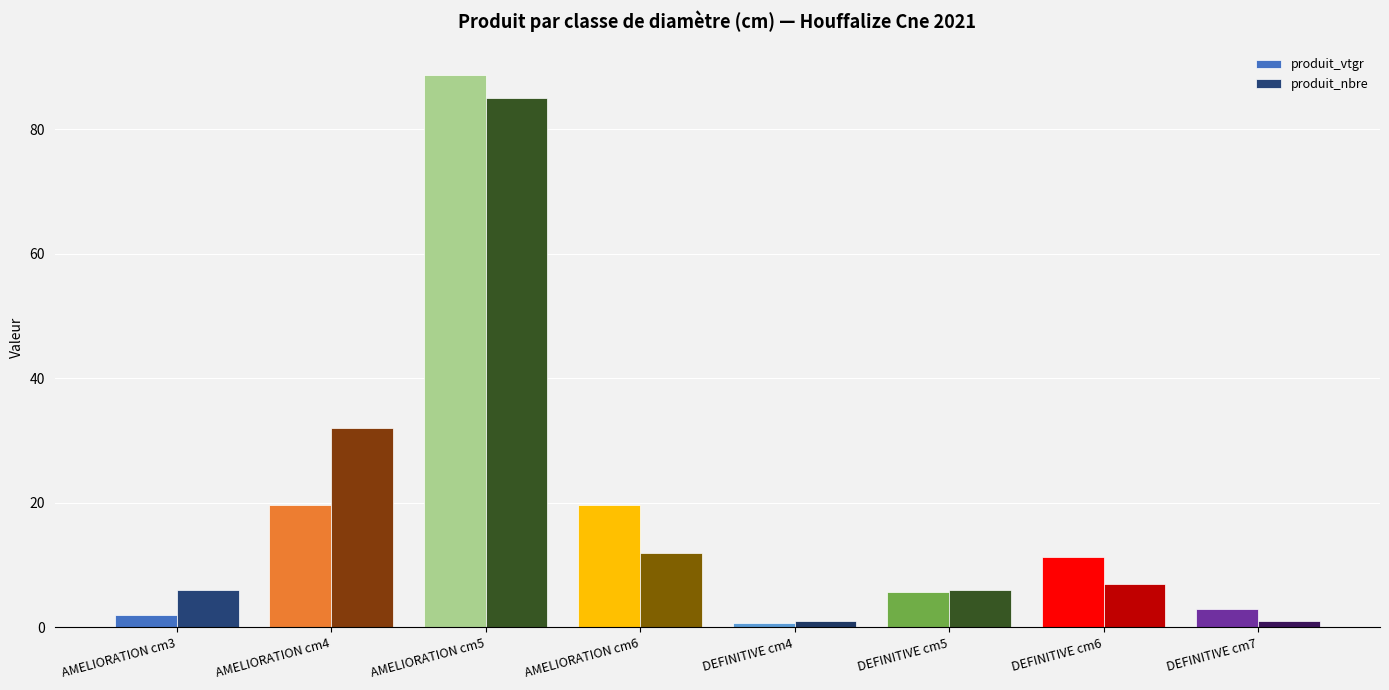

Where is produit_nbre nearest to the value 43?

AMELIORATION cm4